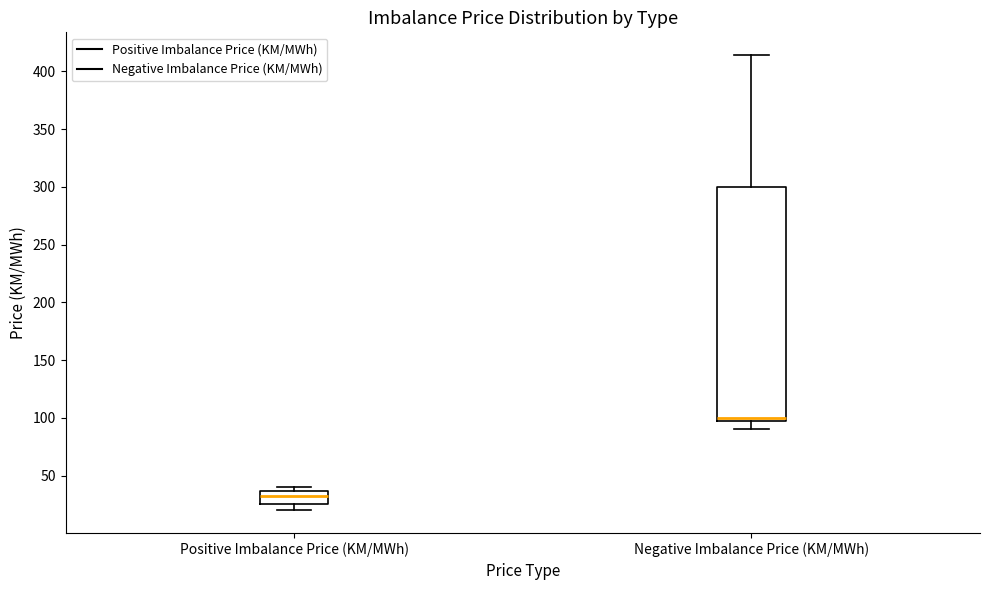

Reading left to right, read every box against the y-axis: the position of its median line, the range the box covers, and the ends of its whiskers. The values are not printed on the chart, so give them approximately, as read against the axis.

Positive Imbalance Price (KM/MWh): median 35 (just below the box's upper edge), box 25 to 35, whiskers 20 to 40
Negative Imbalance Price (KM/MWh): median 100 (just above the box's lower edge), box 100 to 300, whiskers 90 to 415